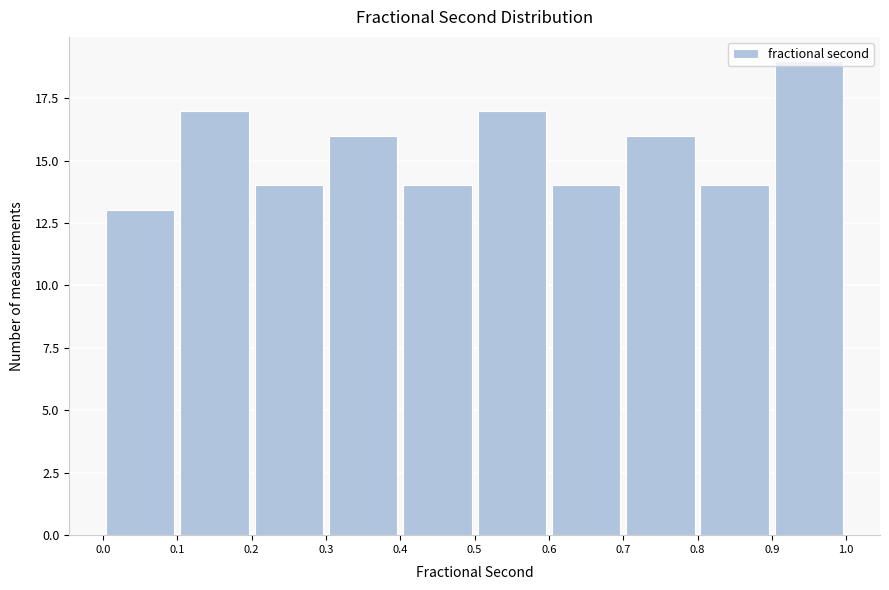

Reading left to right, transcribe this chart: for each bar, give the range it covers on the x-axis and its height. The values are not printed on the chart, so give them approximately, as read against the axis.

0.0 to 0.1: 13
0.1 to 0.2: 17
0.2 to 0.3: 14
0.3 to 0.4: 16
0.4 to 0.5: 14
0.5 to 0.6: 17
0.6 to 0.7: 14
0.7 to 0.8: 16
0.8 to 0.9: 14
0.9 to 1.0: 19